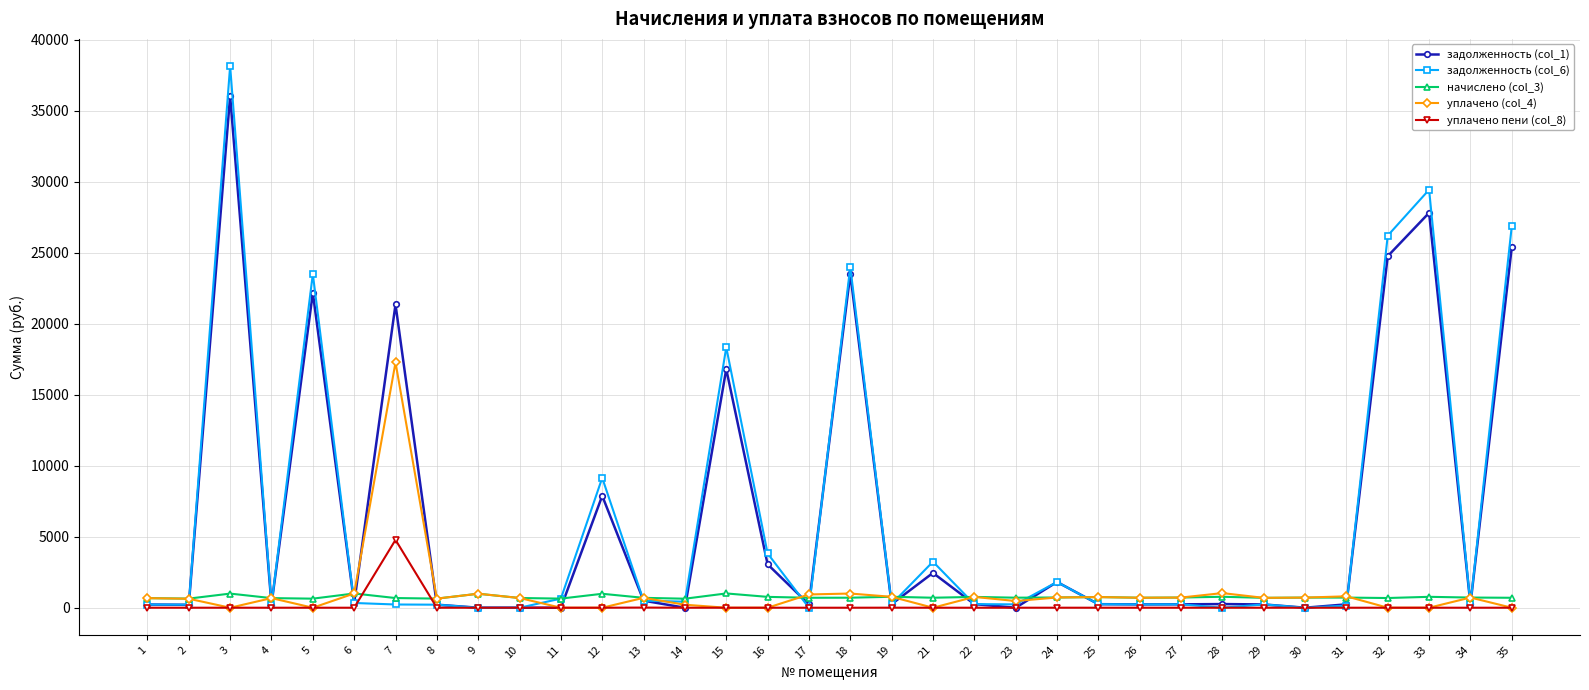

How many data points in задолженность (col_1) are above 253?

17